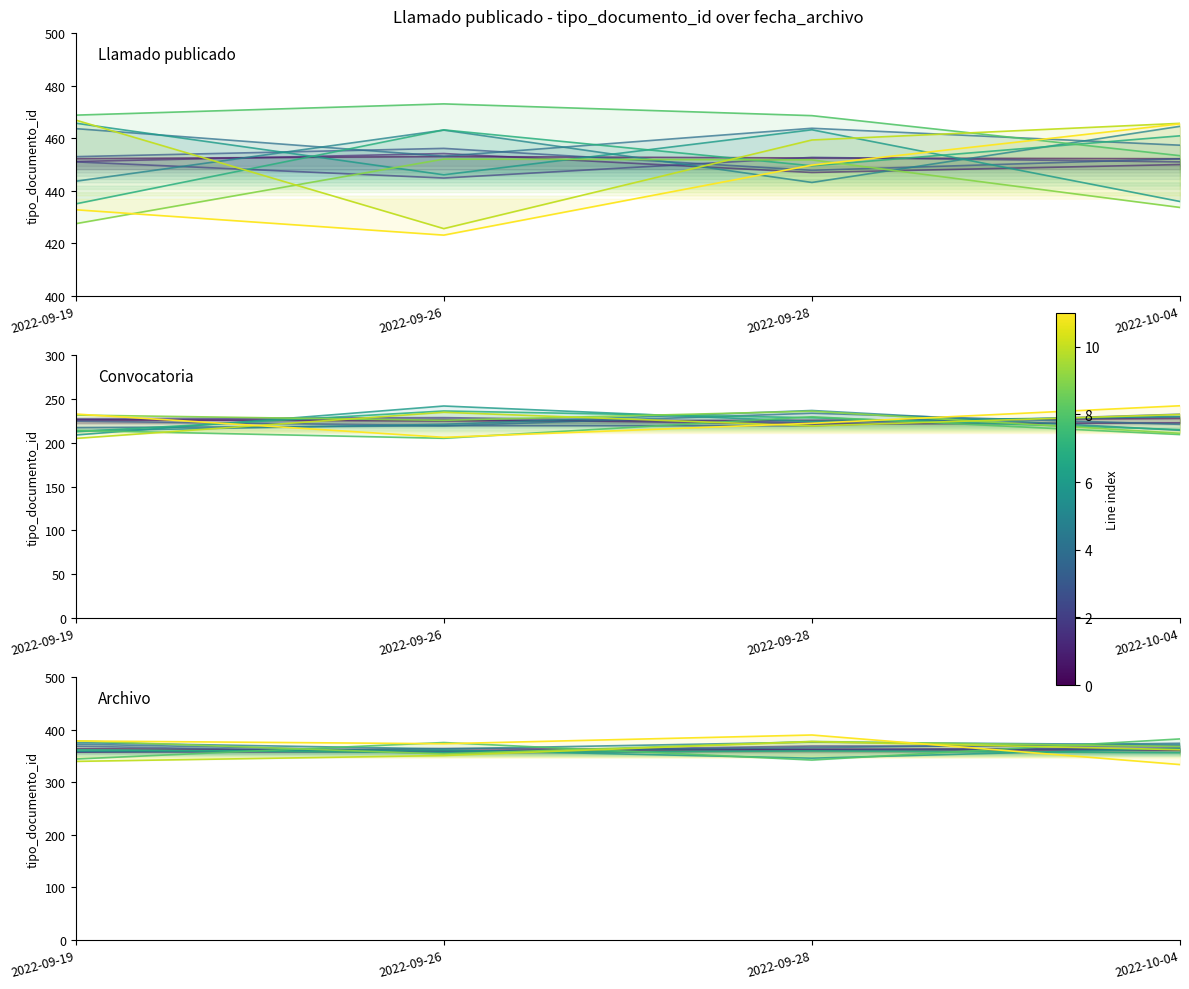

The Archivo series shows 185.2 at 2022-09-28. True or false?

False